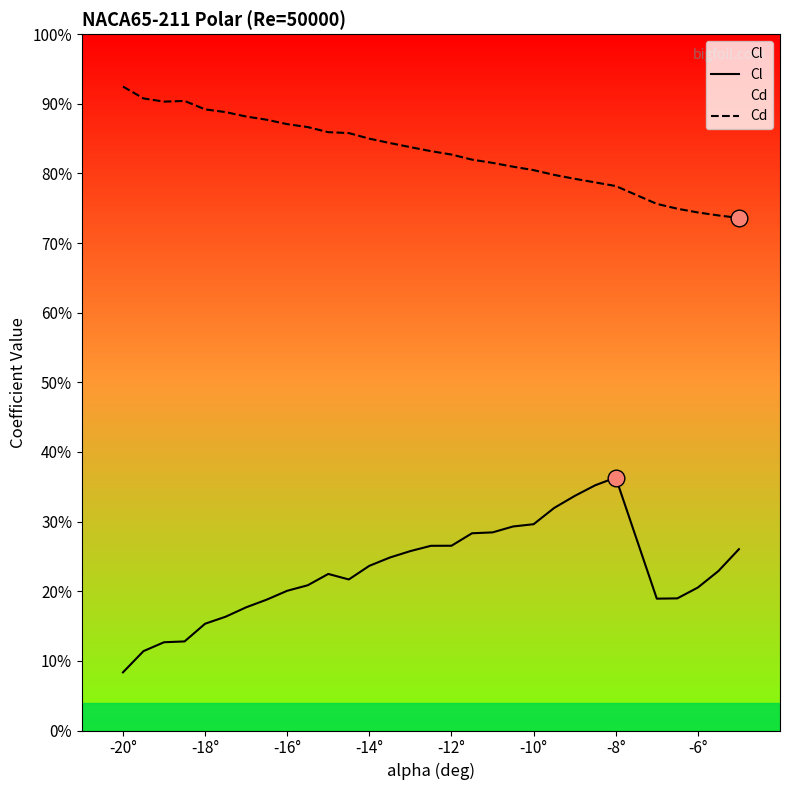

How many lines are shown in the chart?

2